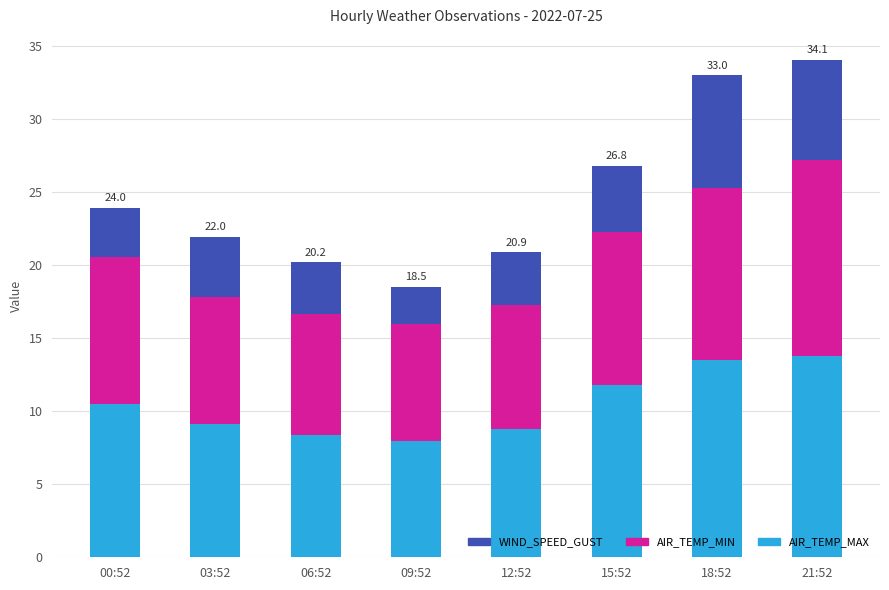

What is the sum of all AIR_TEMP_MAX values?

83.9